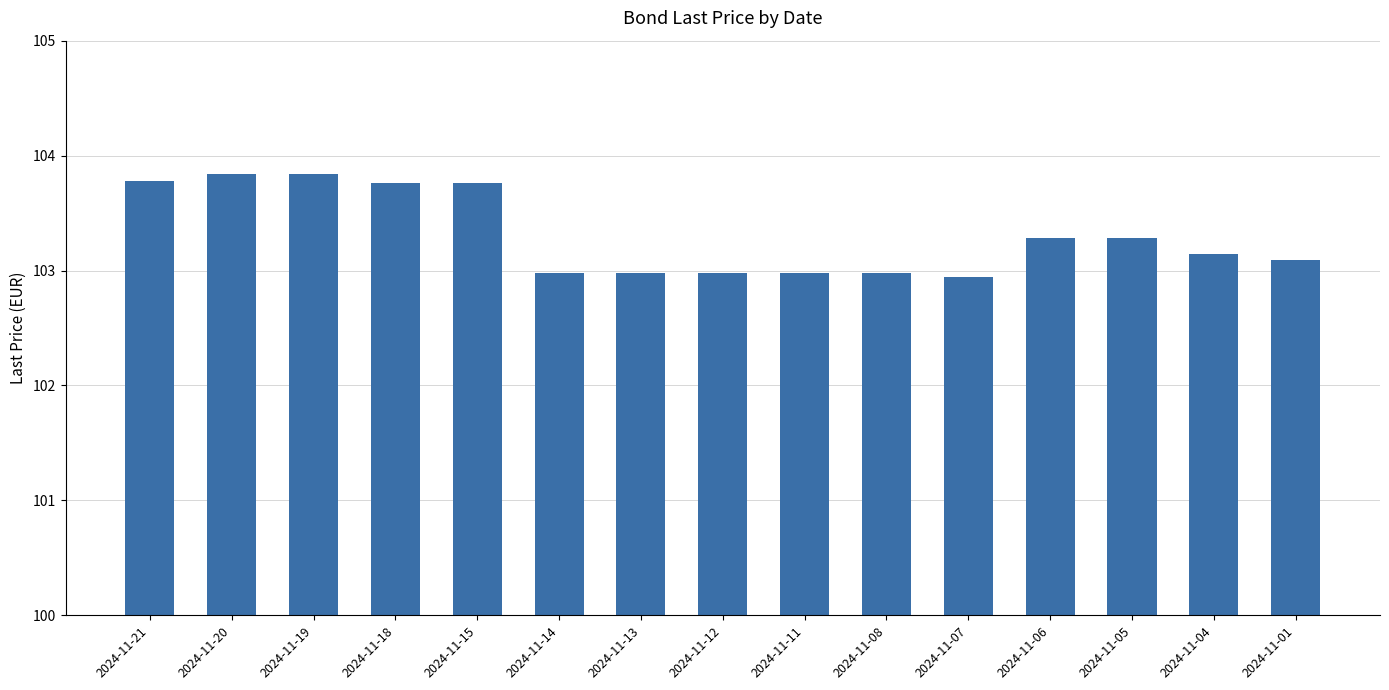

Which has a higher value, 2024-11-12 or 2024-11-04?

2024-11-04